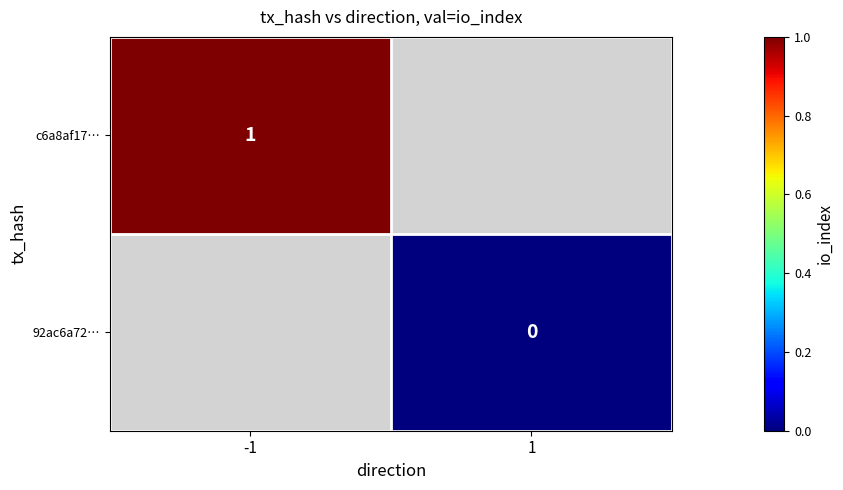

Is it true that c6a8af17… equals 1 at -1?

True